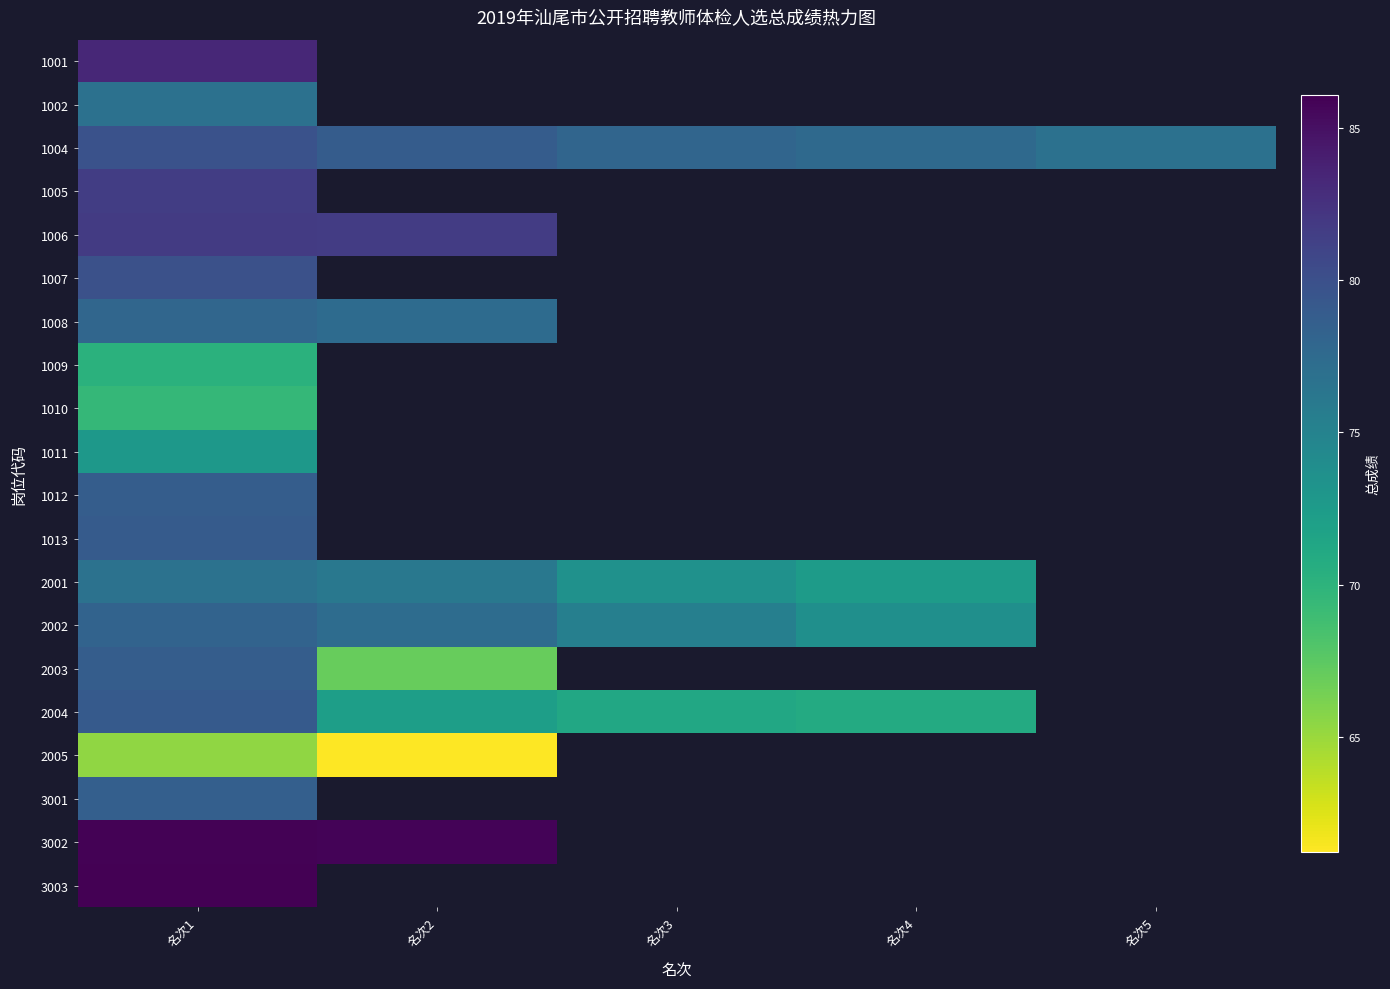

Which series has the widest spread of values?

2003